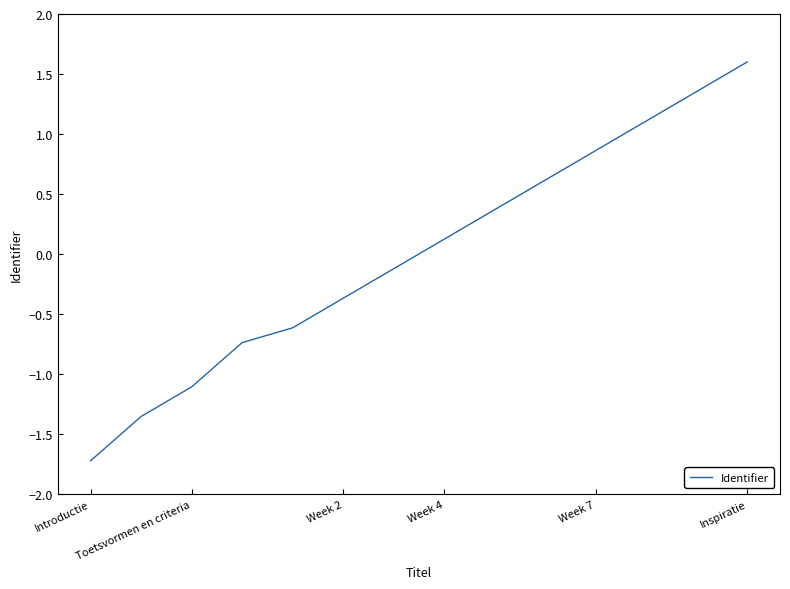

What is the difference between the maximum and minimum values?

3.3